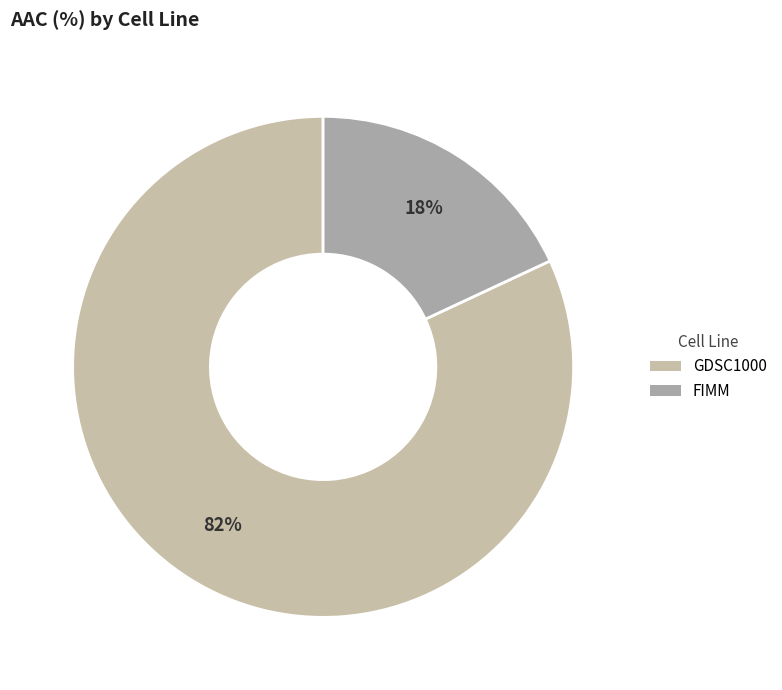

The FIMM slice represents 18% of the pie. True or false?

True